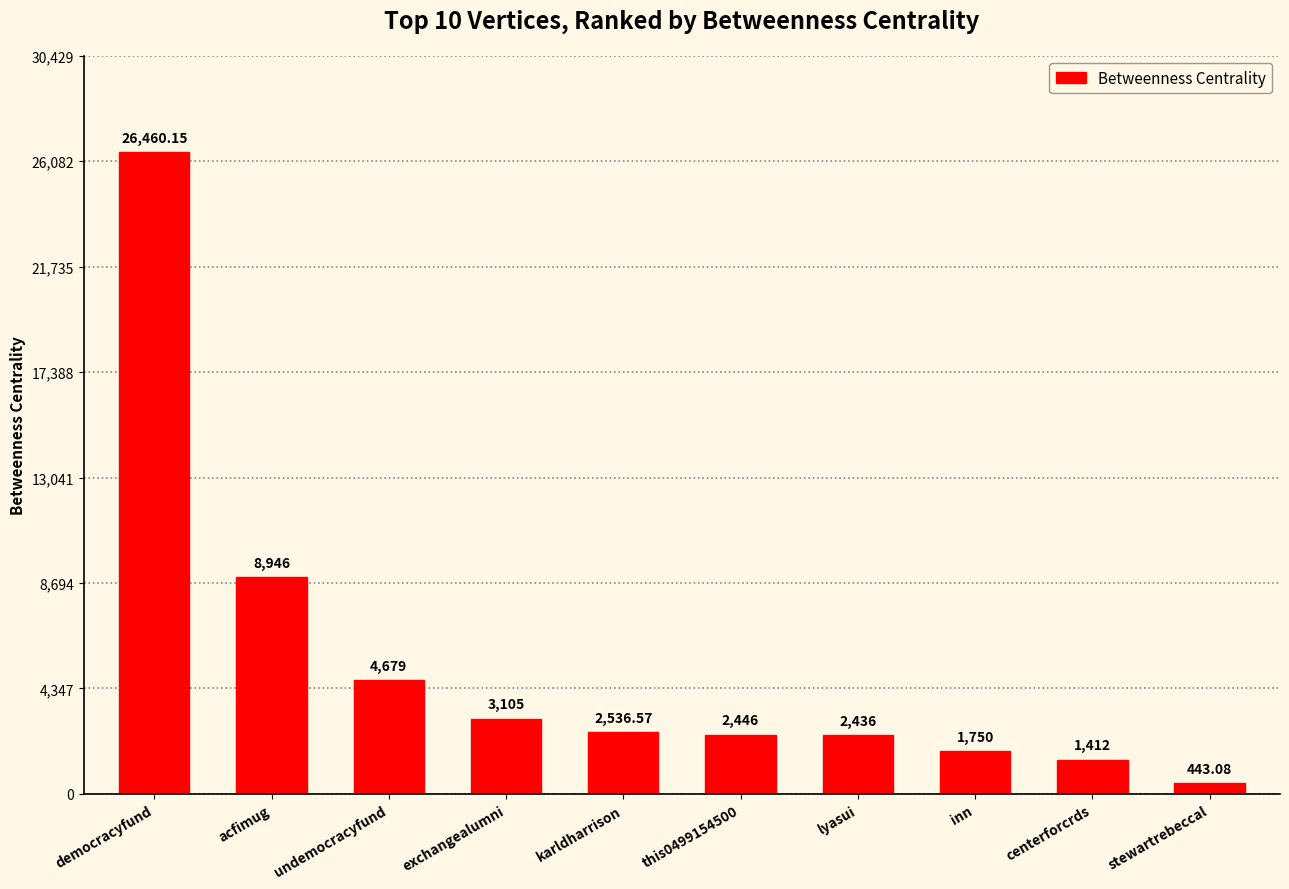

Rank the categories by value from lowest to highest.

stewartrebeccal, centerforcrds, inn, lyasui, this0499154500, karldharrison, exchangealumni, undemocracyfund, acfimug, democracyfund